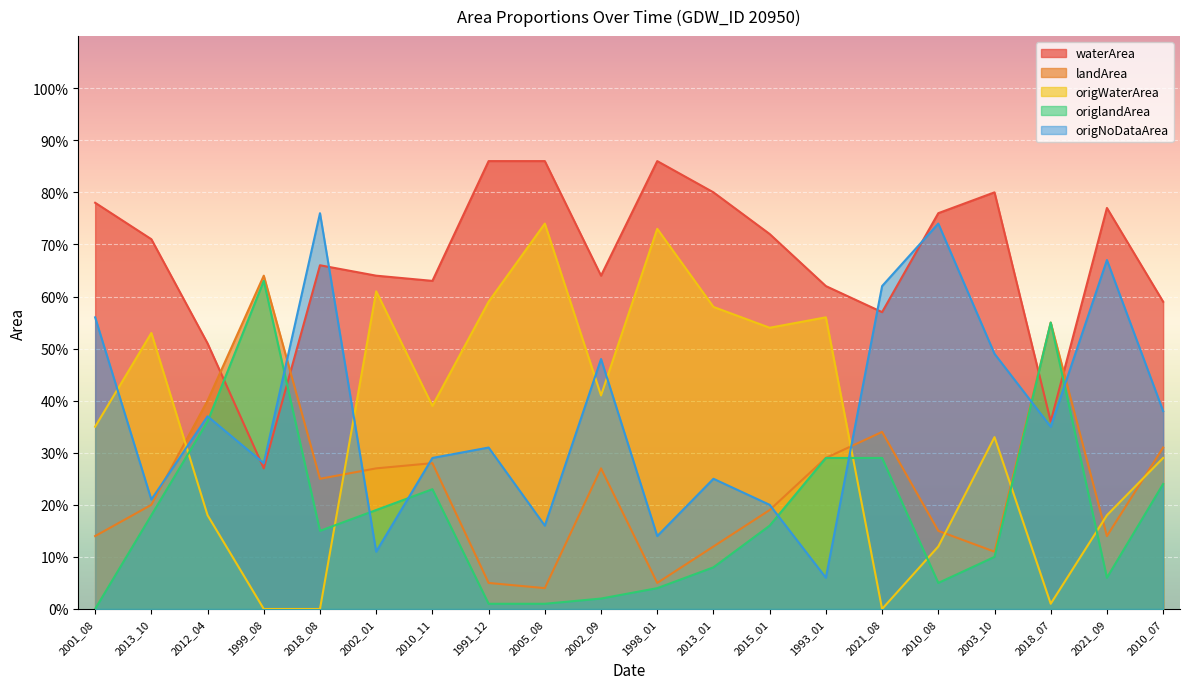

What is the label of the 5th point from the left?

2018_08